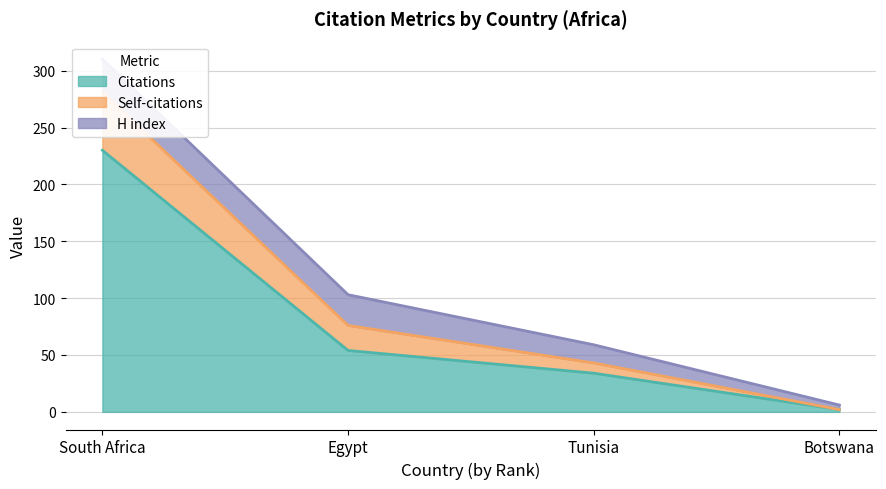

List the labels in order of Citations value, largest first.

South Africa, Egypt, Tunisia, Botswana